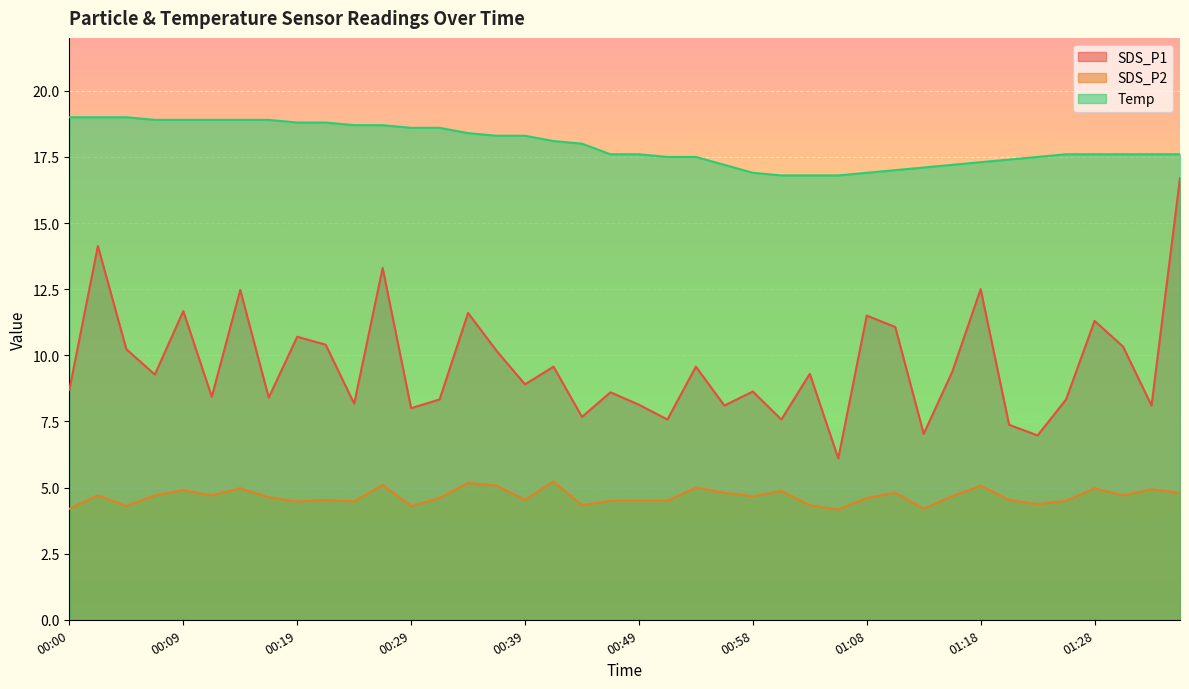

How many categories are shown in the chart?

40